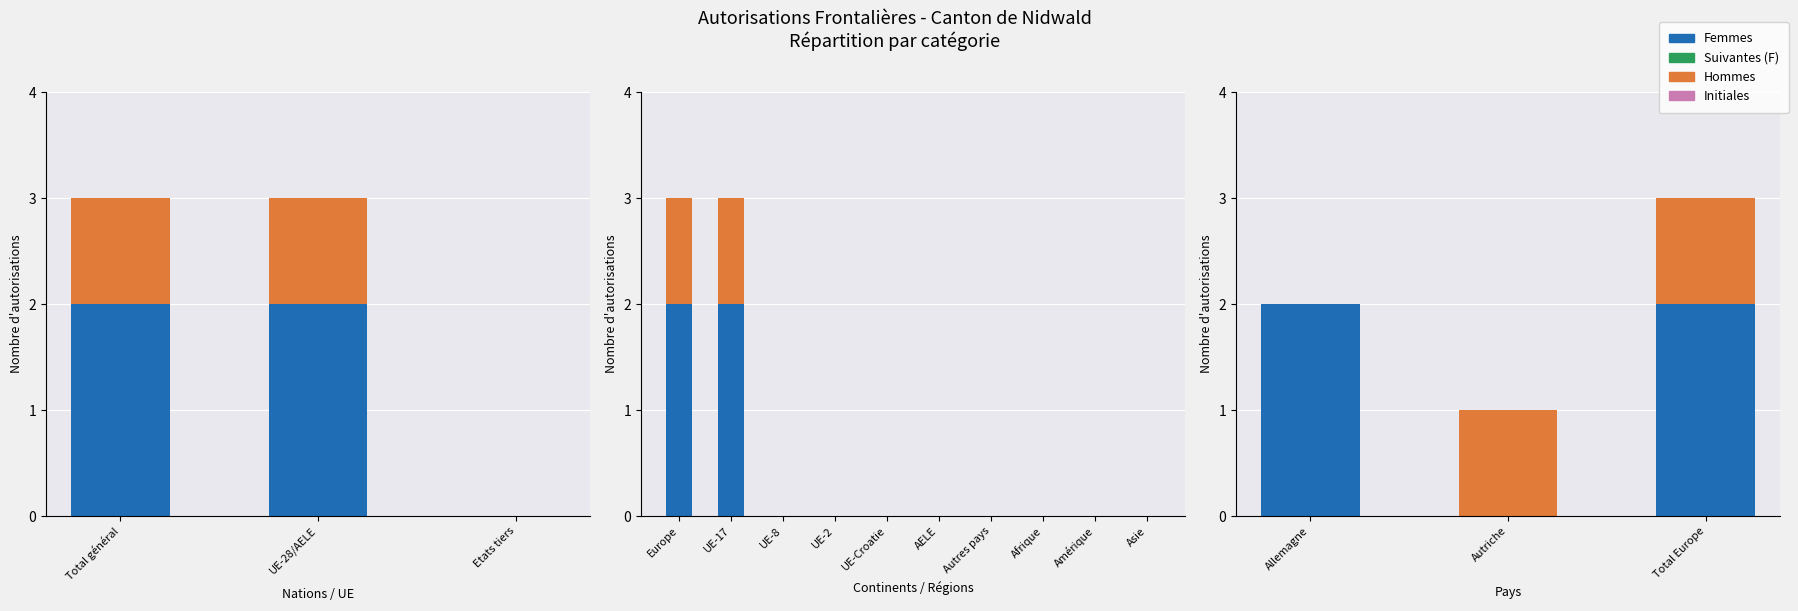

What is the sum of all Femmes values?

4